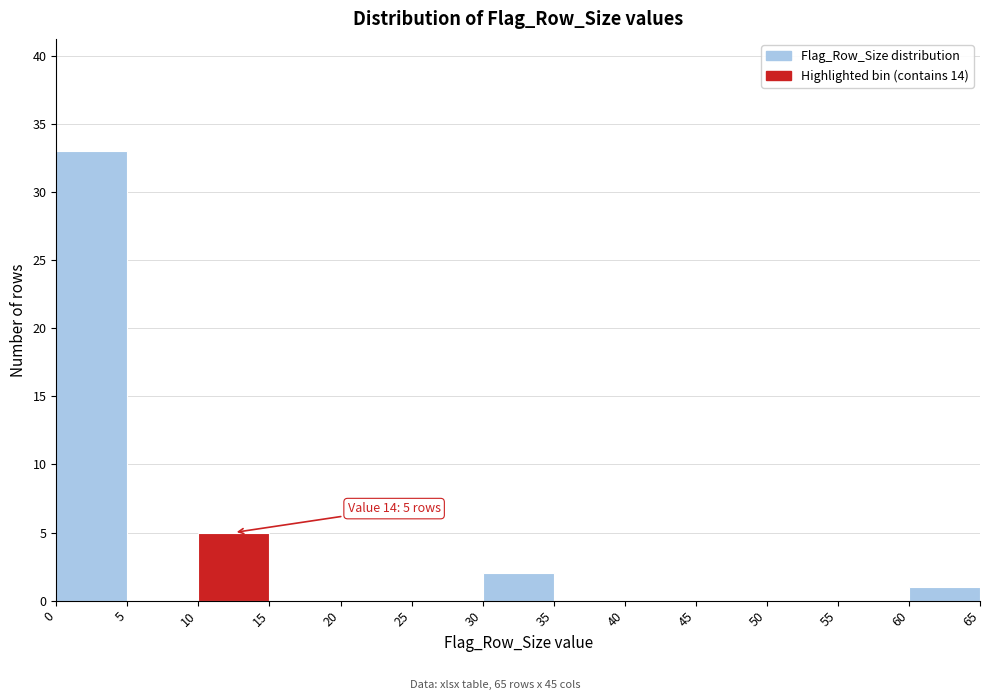

Over which range of the x-axis is the bar tallest?

0 to 5